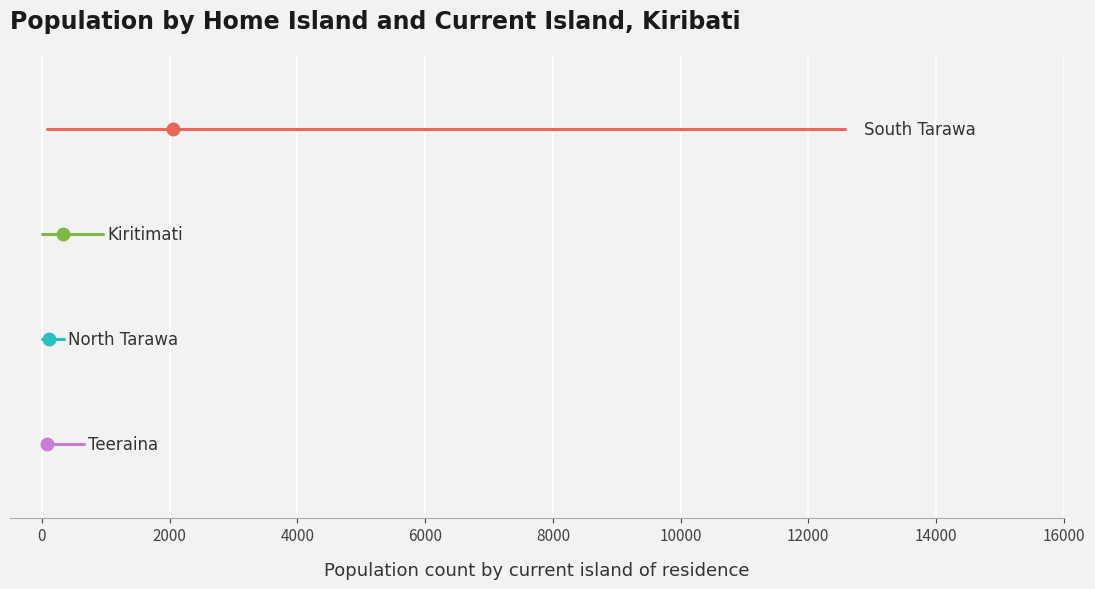

What is the lowest value of the Kiritimati series?

2